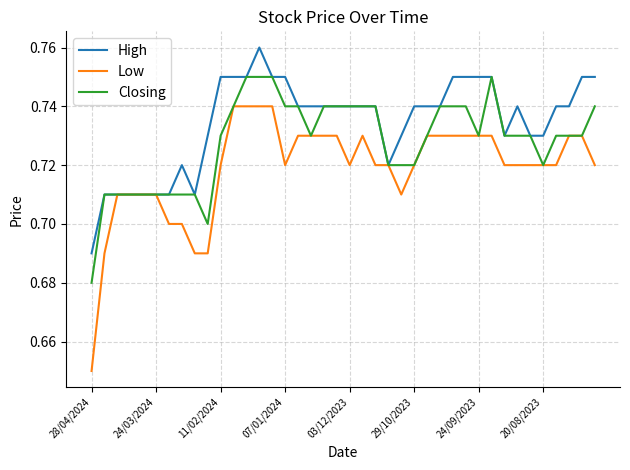

List the series in order of their peak value, highest first.

High, Closing, Low